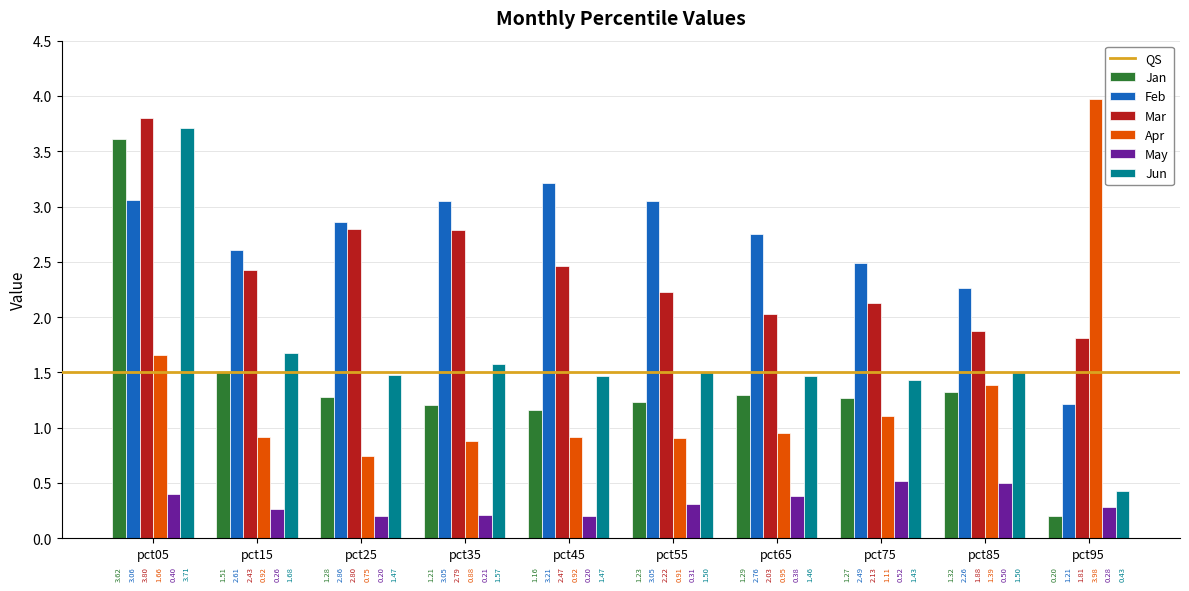

How many bars are there in total?

60